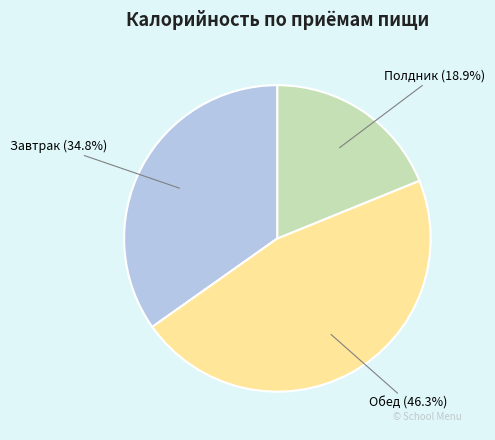

Which category has the smallest portion of the pie?

Полдник